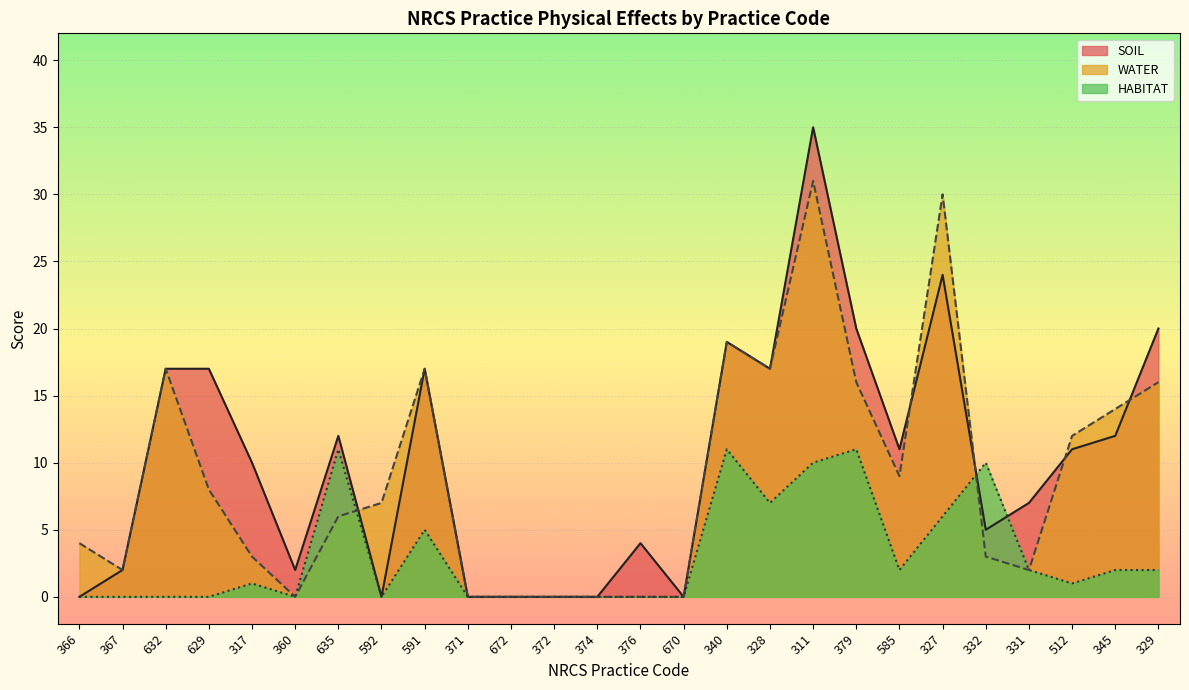

What position from the right is 672?

16